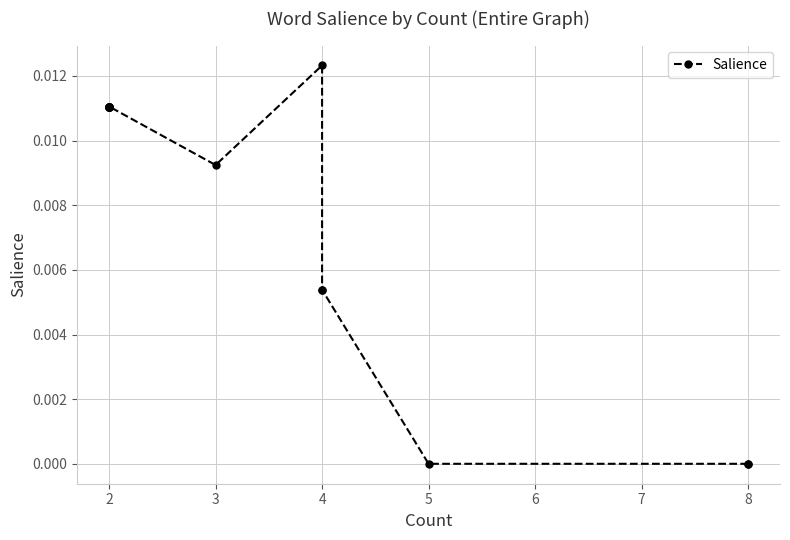

True or false: there are more than 2 points higher than both neighbors.

False